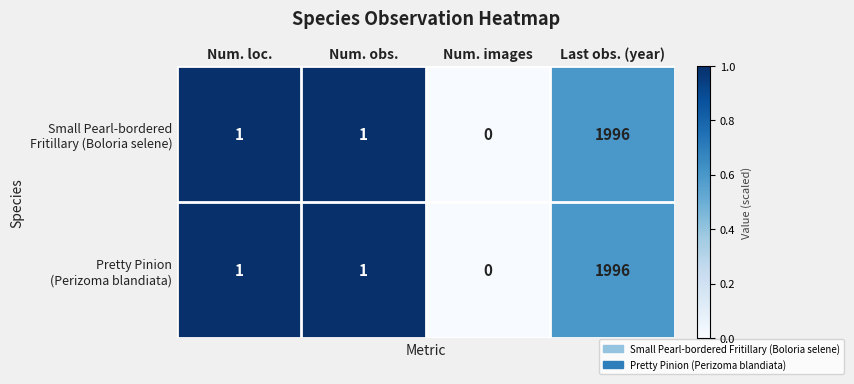

At which category is the sum across all series the highest?

Last obs. (year)